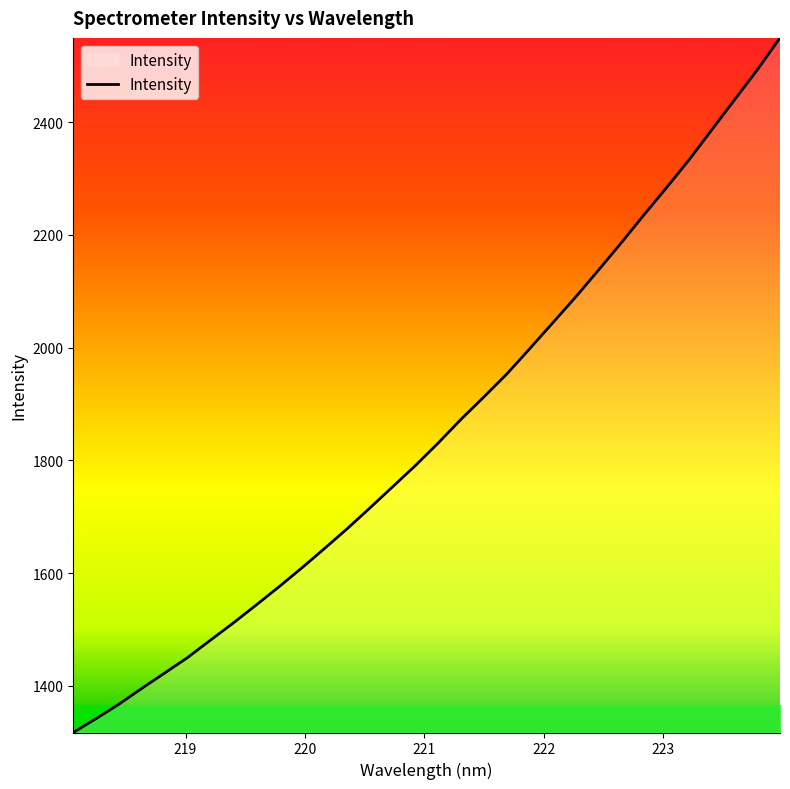

Reading left to right, what are all the values shown in this chart?

1317.0	1341.7	1367.2	1395.2	1422.4	1449.7	1480.5	1510.9	1542.7	1575.0	1608.4	1643.1	1678.4	1715.4	1753.1	1790.8	1830.8	1872.8	1912.3	1952.8	1997.4	2042.8	2088.4	2136.0	2184.3	2234.1	2282.8	2332.7	2386.0	2439.4	2492.5	2549.5